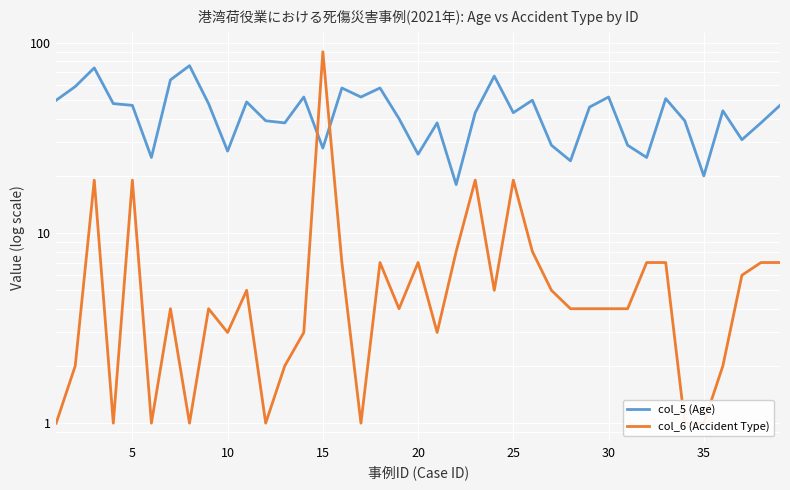

What is the difference between the maximum and second lowest values in the col_5 (Age) series?

56